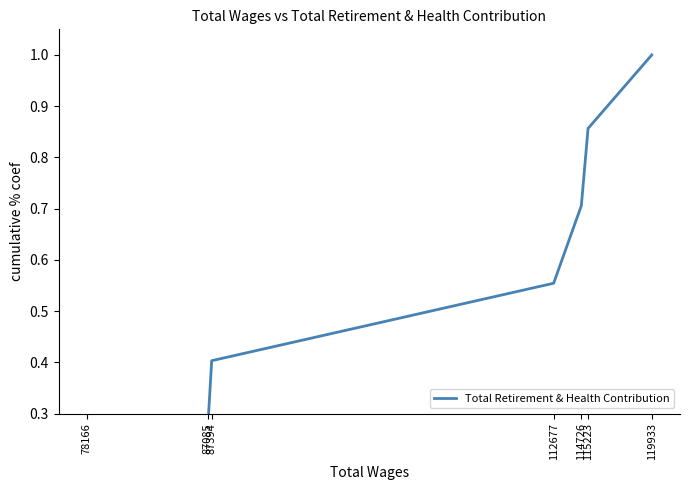

What is the greatest value displayed?

1.0